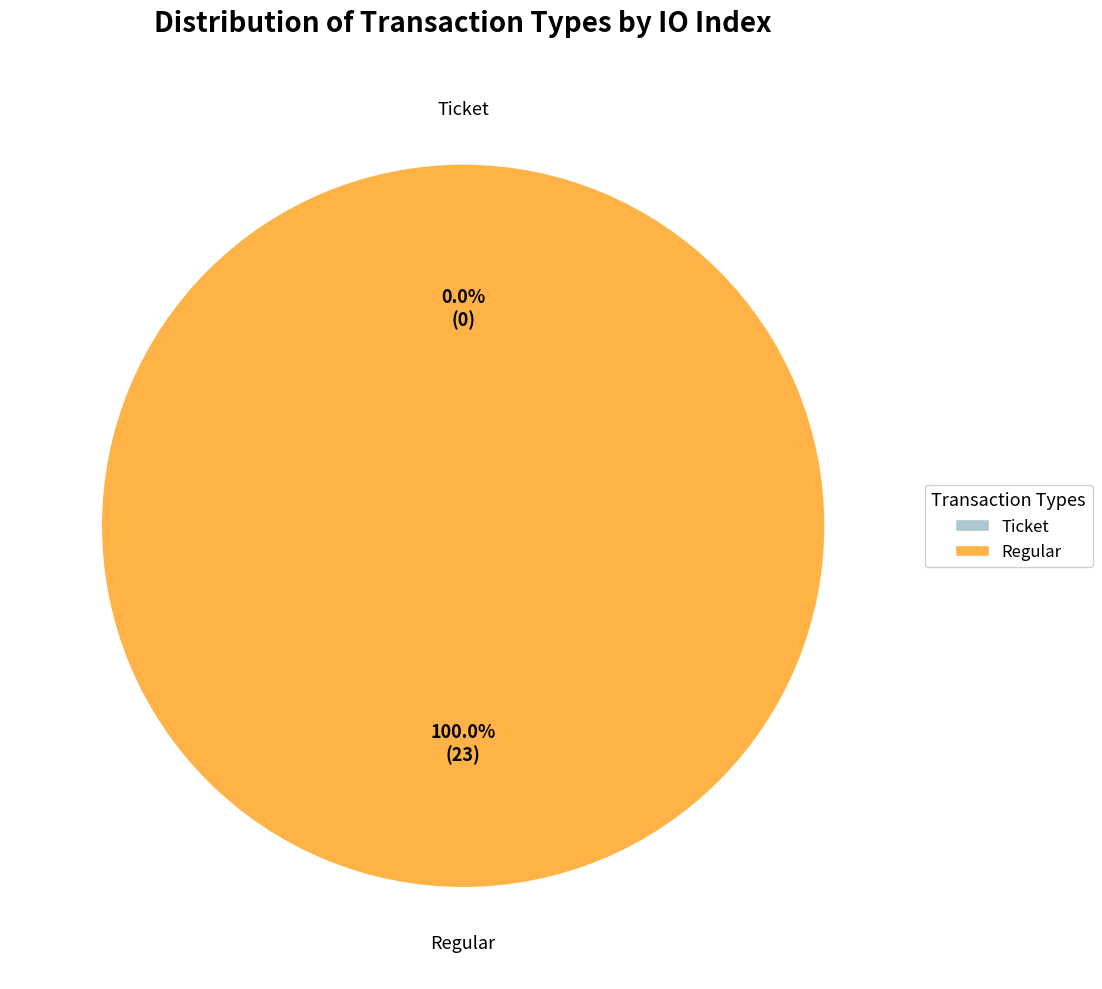

Rank the categories by value from lowest to highest.

Ticket, Regular